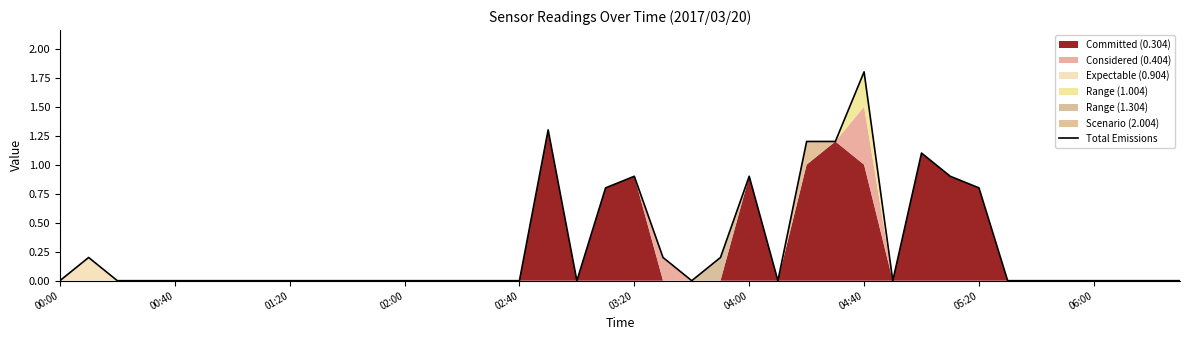

The value of Total Emissions at 03:20 is 0.9. True or false?

True